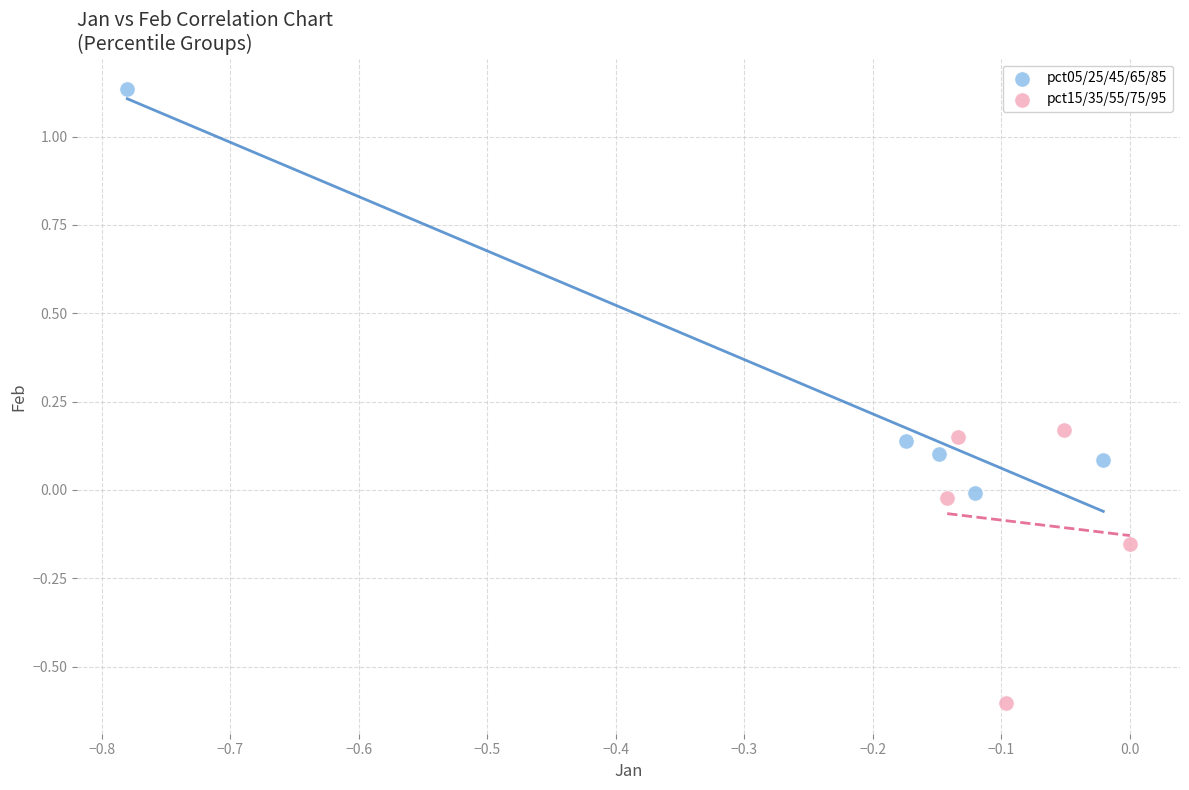

Which series reaches the minimum Y coordinate?

pct15/35/55/75/95